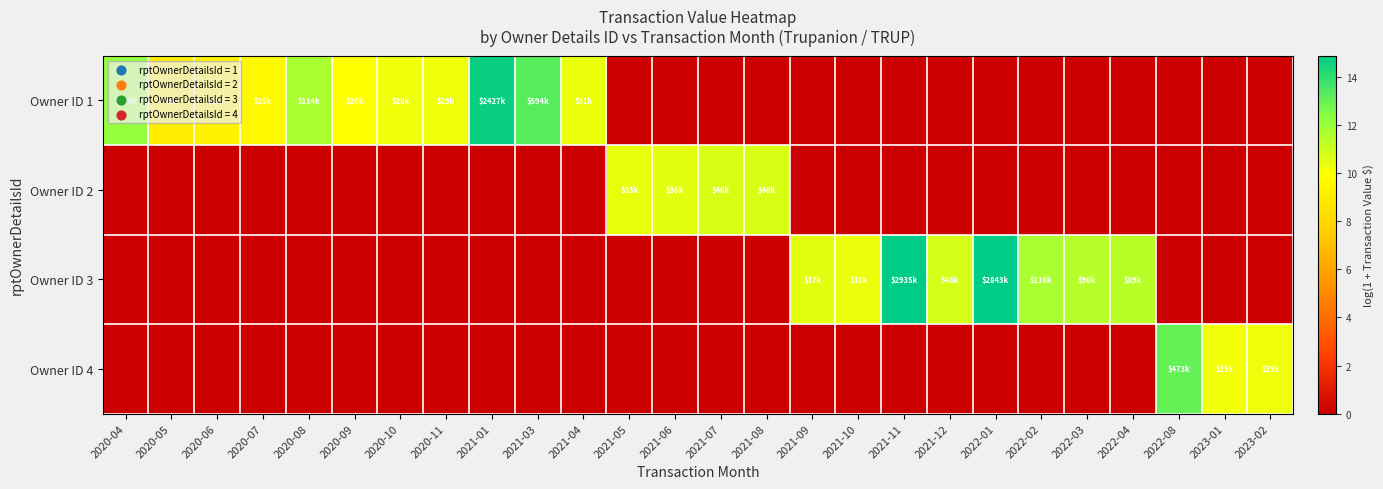

List the series in order of their peak value, lowest first.

Owner ID 2, Owner ID 4, Owner ID 1, Owner ID 3